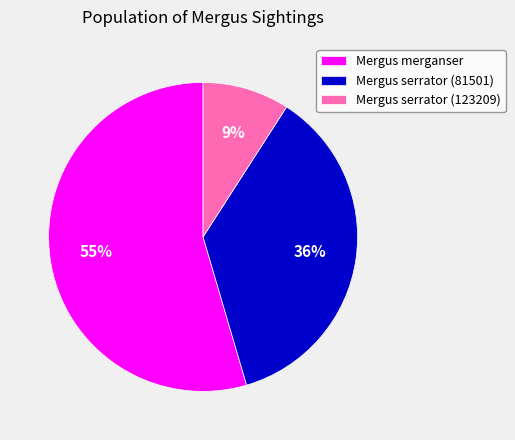

Rank the categories by value from highest to lowest.

Mergus merganser, Mergus serrator (81501), Mergus serrator (123209)